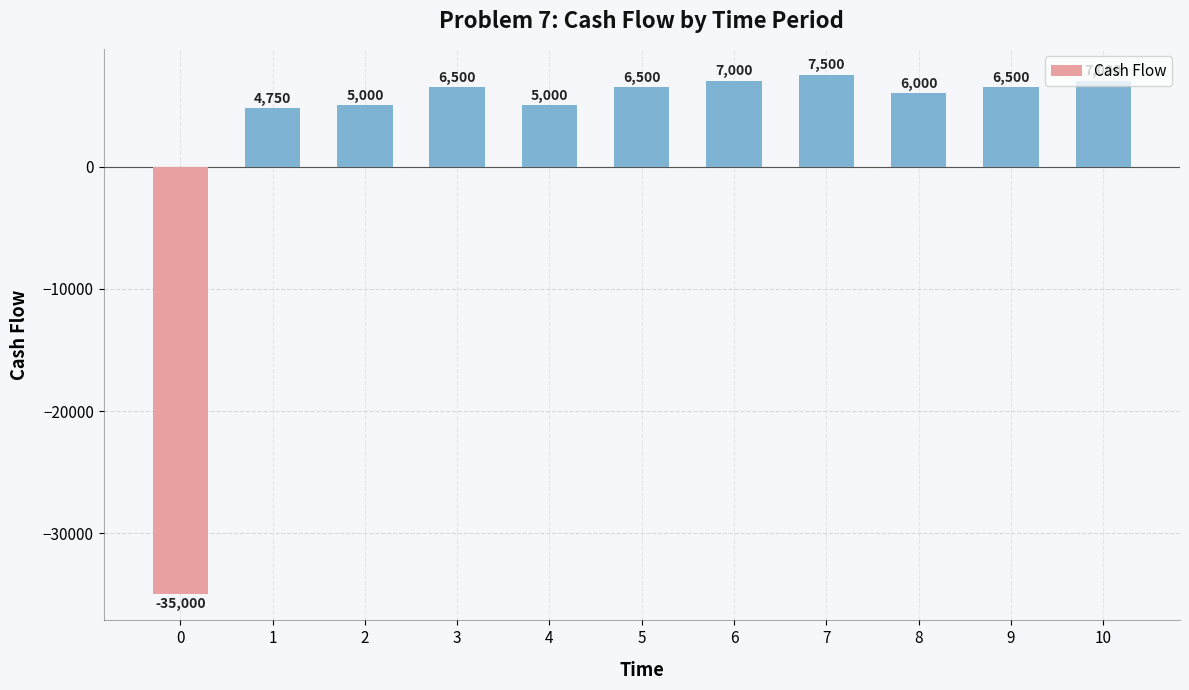

What is the difference between the second highest and minimum values?

42000